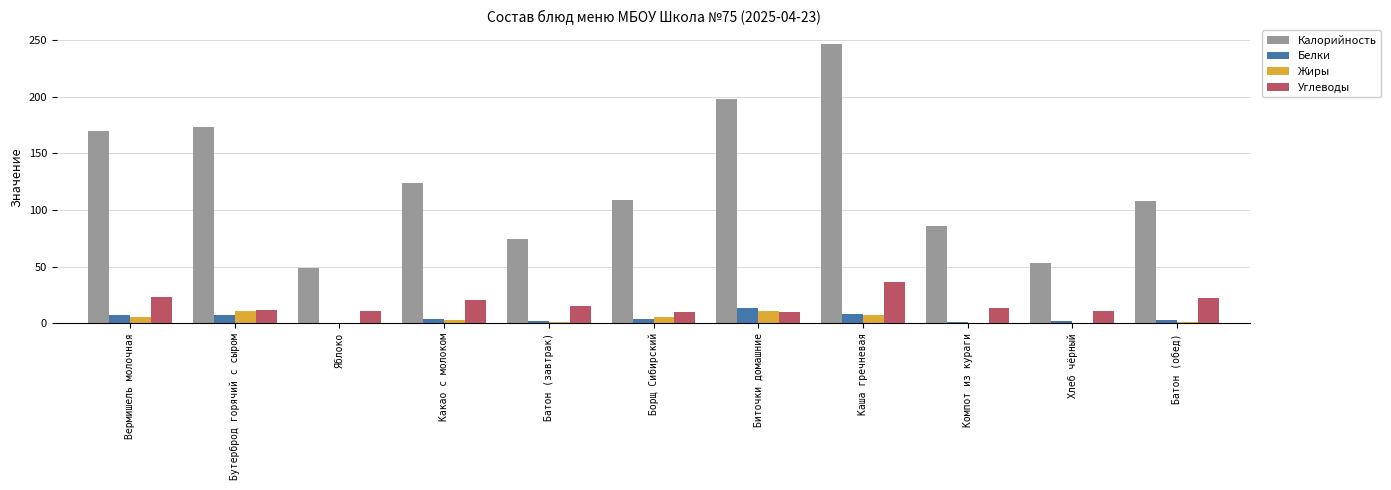

Between Бутерброд горячий с сыром and Батон (обед), which series saw the biggest shift?

Калорийность